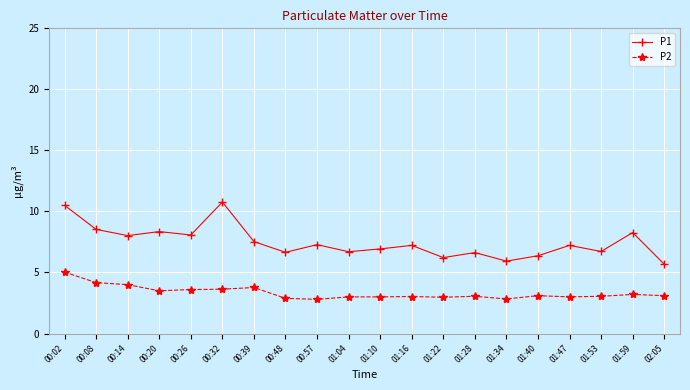

What is the lowest value of the P2 series?

2.8